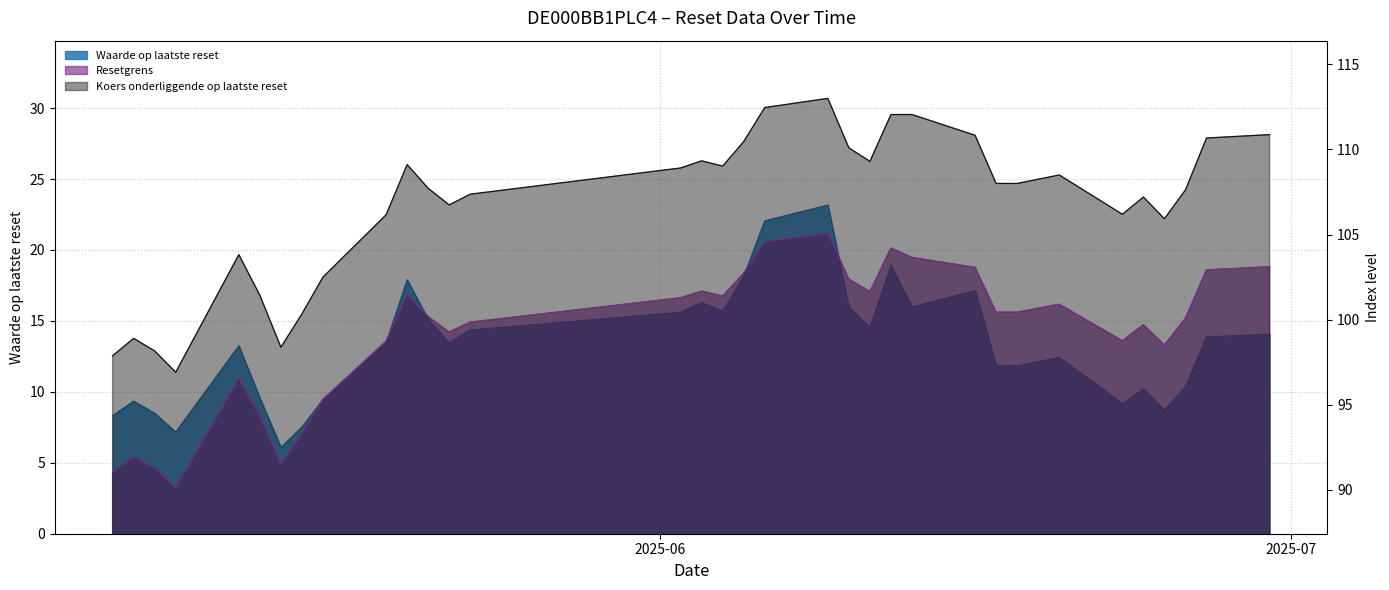

At how many categories does at least one series exceed 98?

32